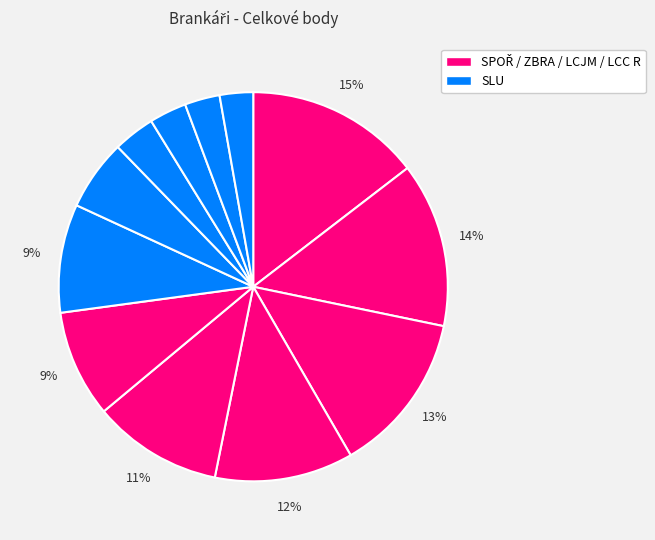

How many slices are in this pie chart?

12